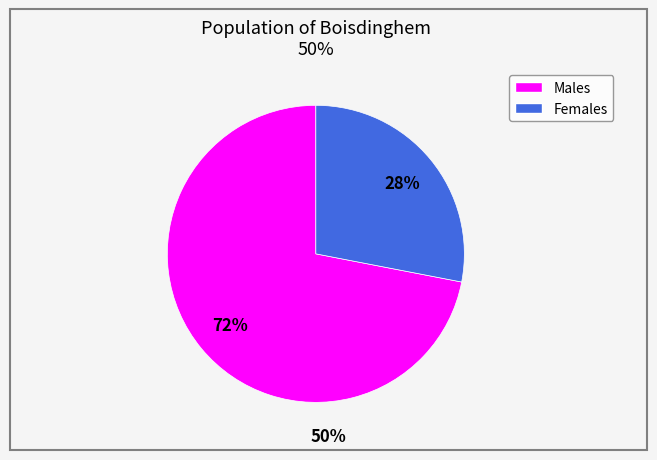

To the nearest percent, what is the average slice percentage?

50%